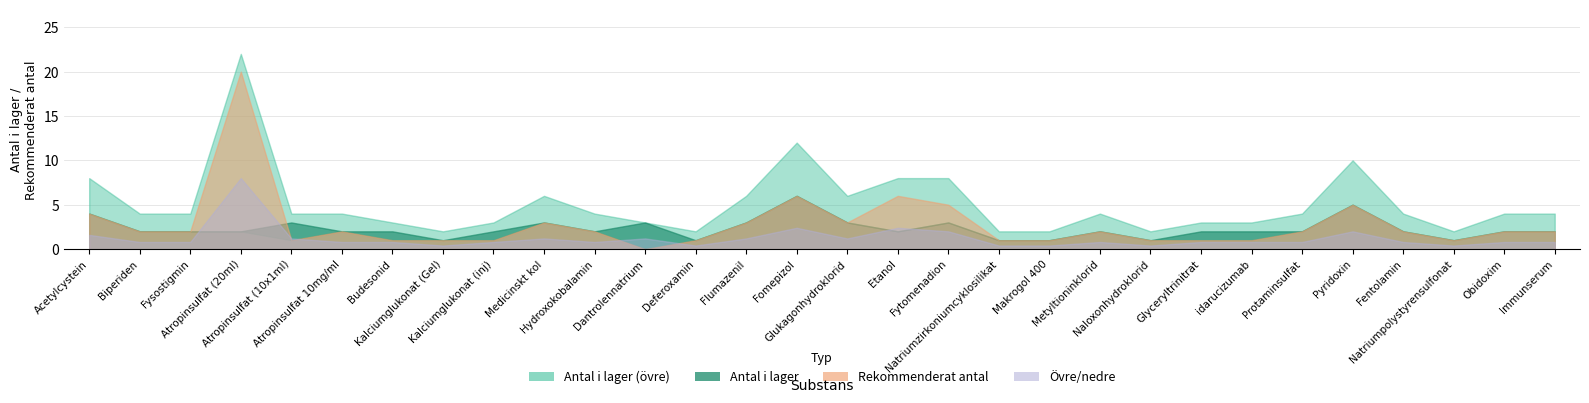

In rekommenderat_antal, how many points are lower than both neighbors (excluding endpoints)?

4